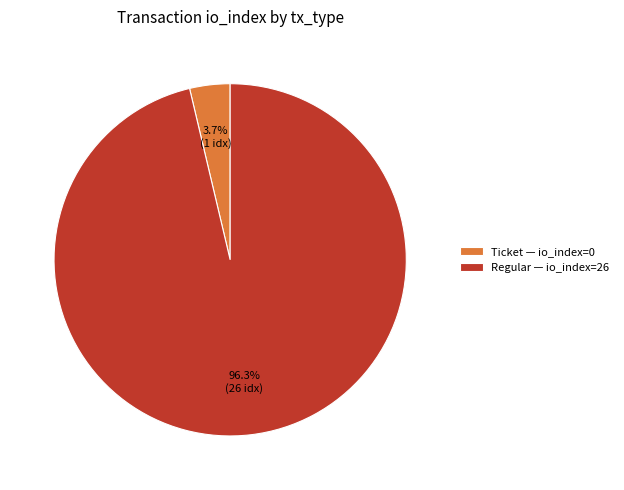

How many slices are in this pie chart?

2